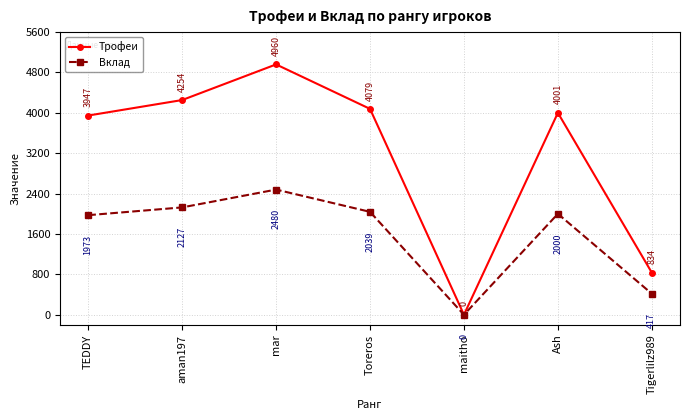

What is the difference between the Трофеи values at mar and Tigerlilz989?

4126